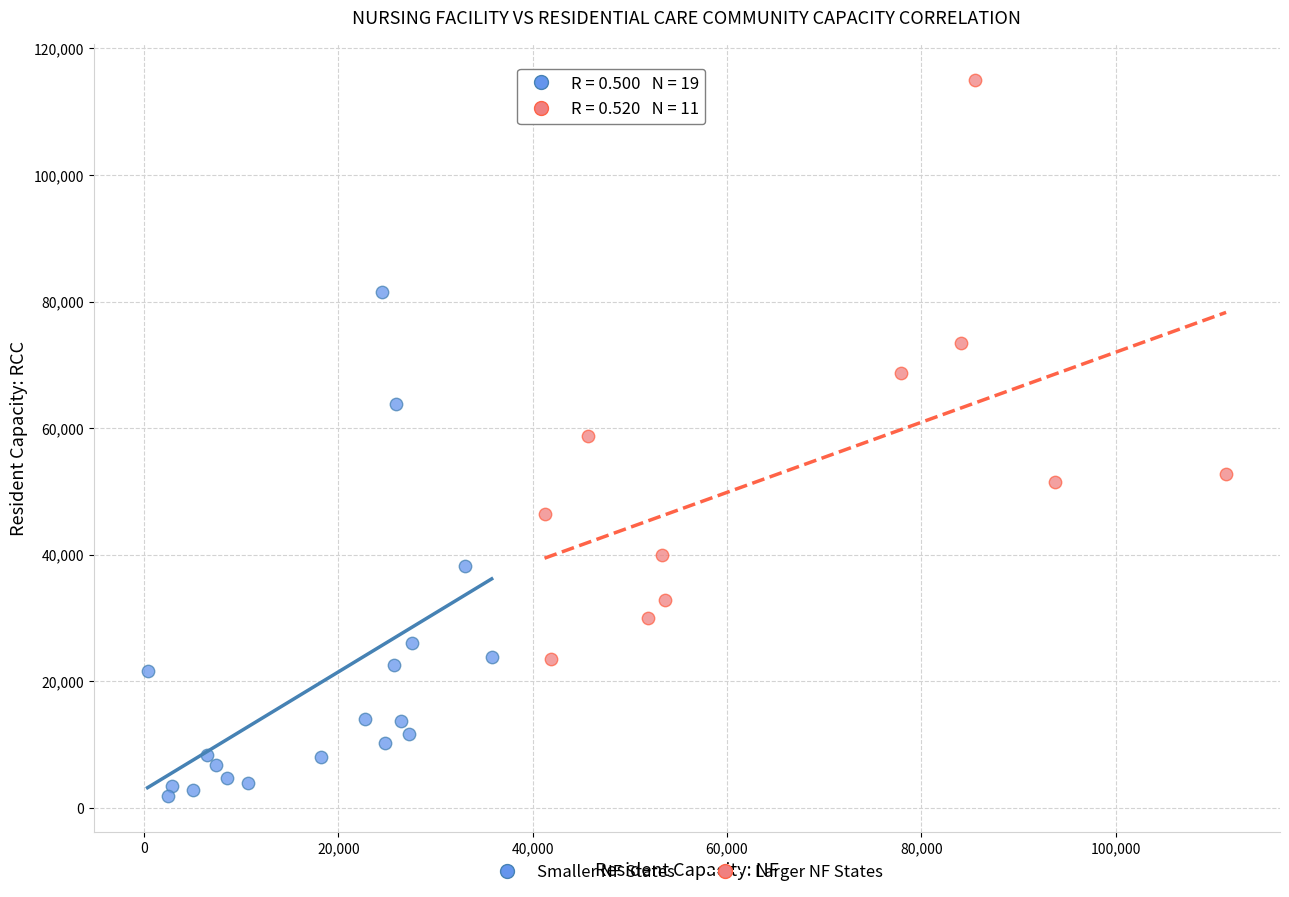

Which series reaches the maximum Y coordinate?

Larger NF States